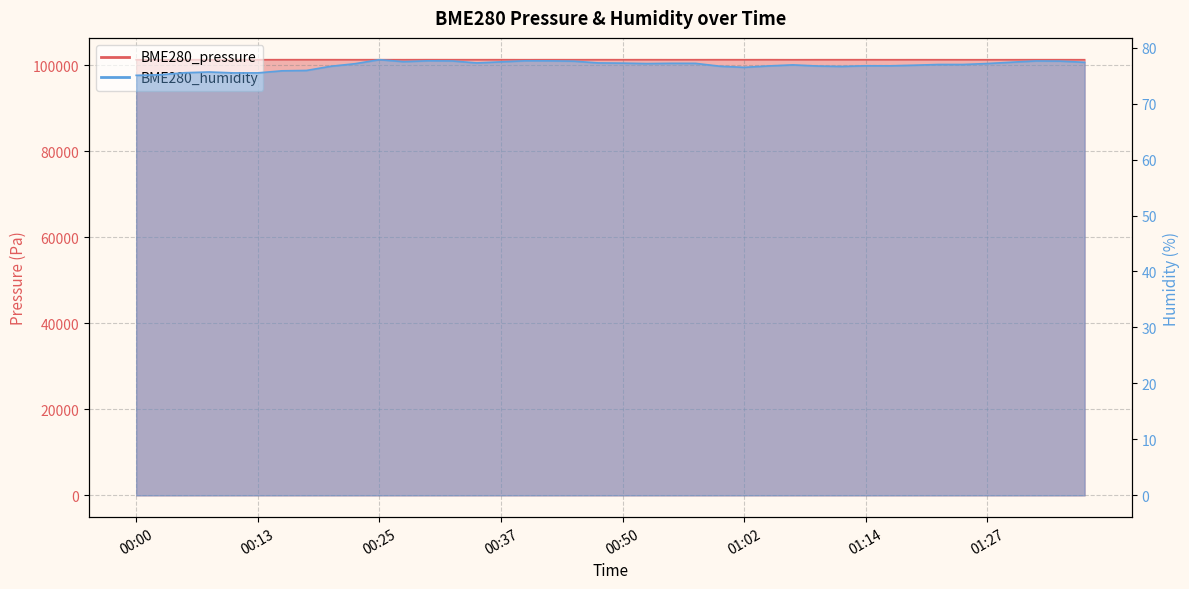

True or false: BME280_pressure and BME280_humidity intersect in this chart.

False